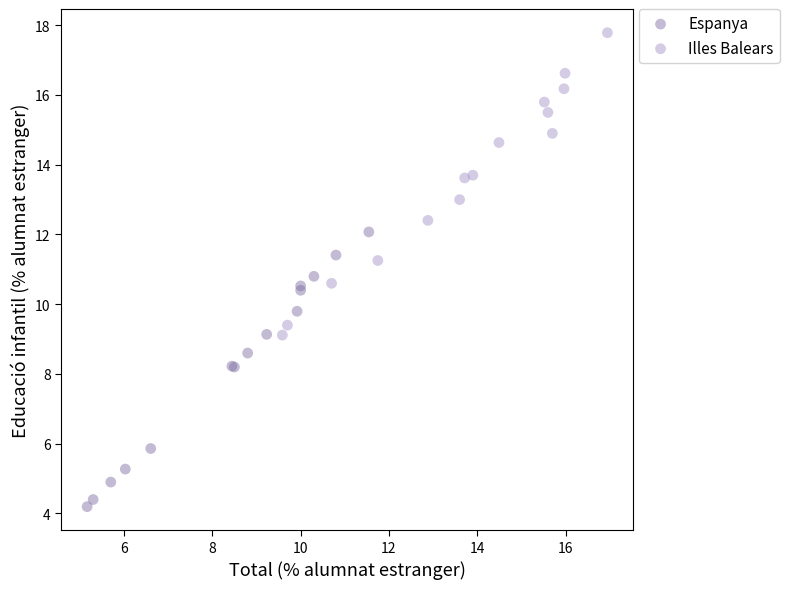

Which series reaches the minimum Y coordinate?

Espanya